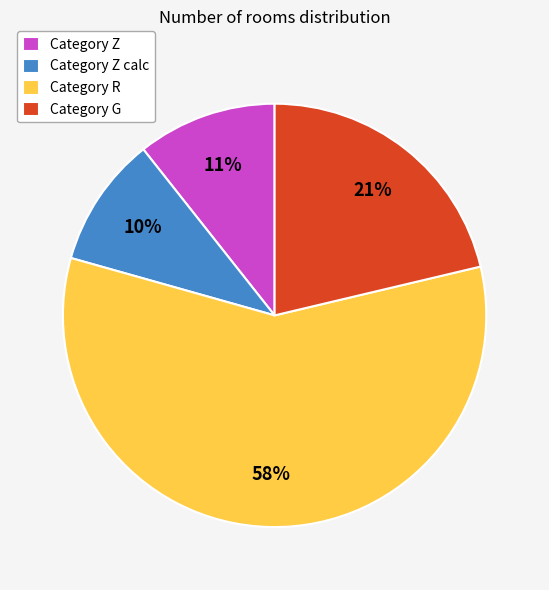

Which category has the biggest portion of the pie?

Category R